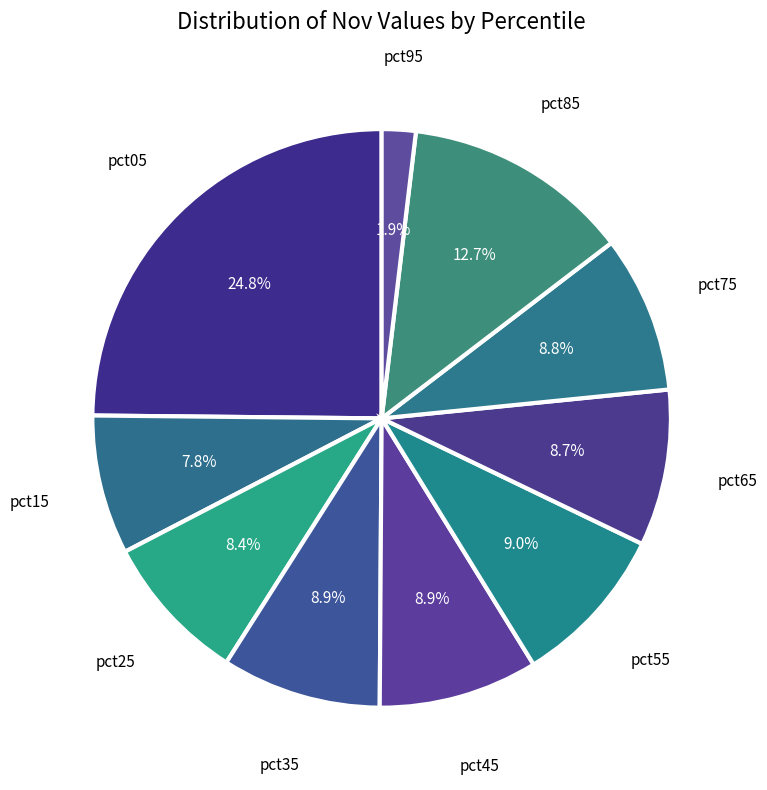

True or false: pct85 accounts for 7% of the total.

False